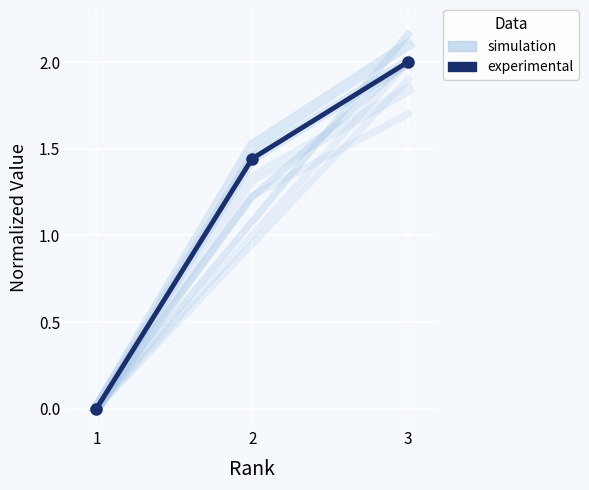

Rank the series by their maximum value, from highest to lowest.

simulation, experimental